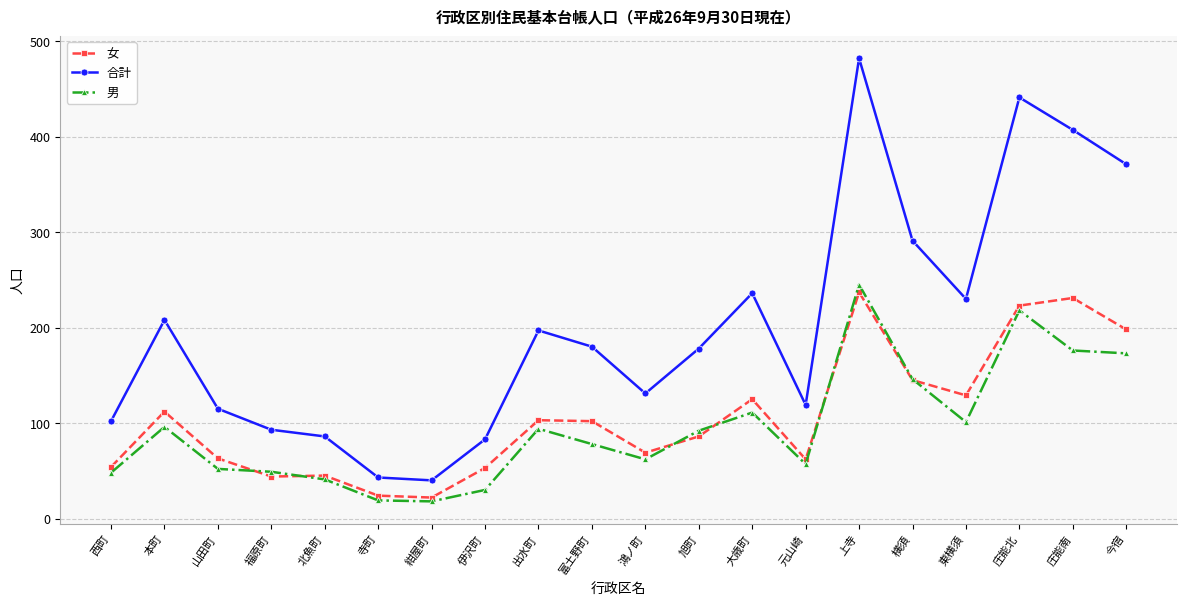

Between 寺町 and 大歳町, which series saw the biggest shift?

合計